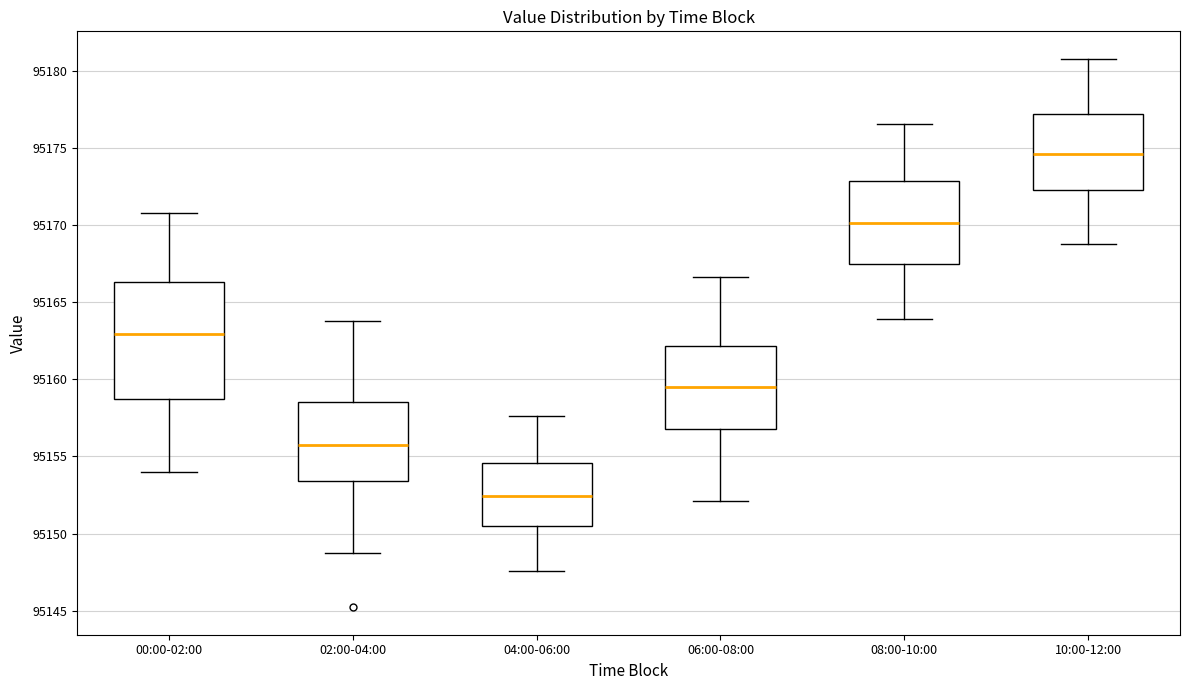

Comparing the boxes themselves (not the whiskers), which one is the tallest?

00:00-02:00